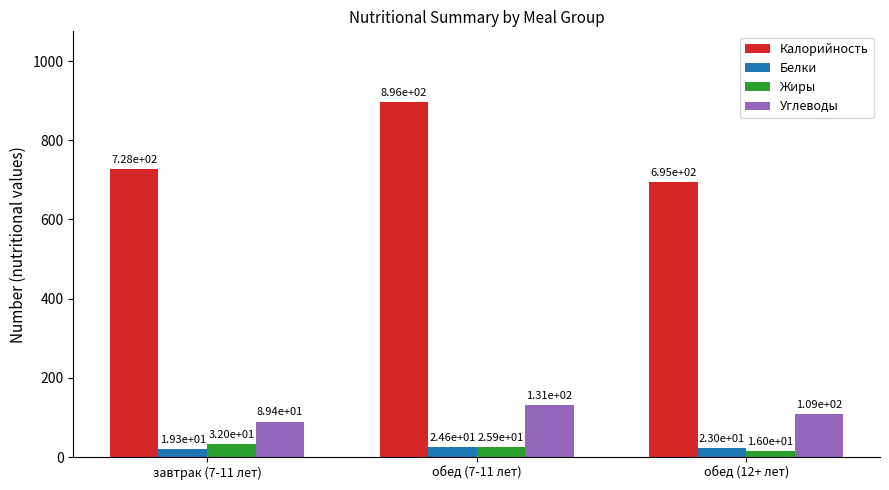

How many data points in Жиры are less than 25?

1